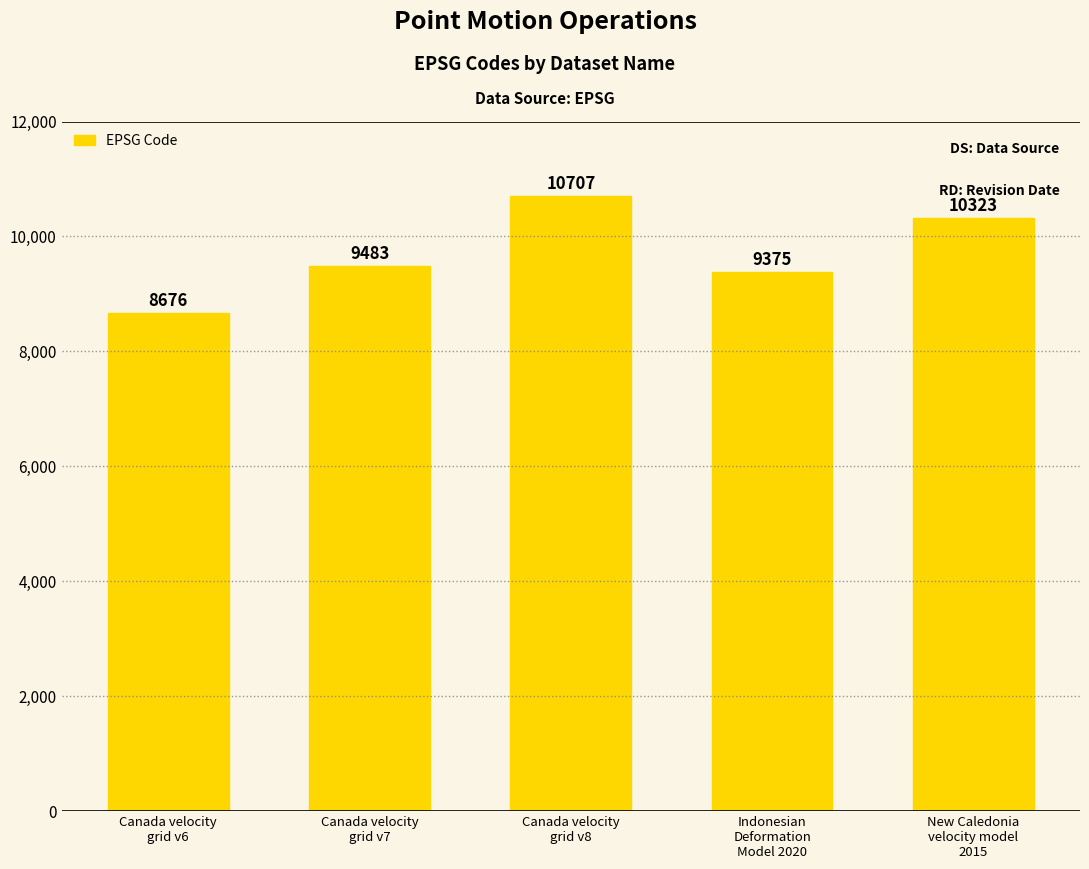

What is the value of the 3rd bar from the left?

10707